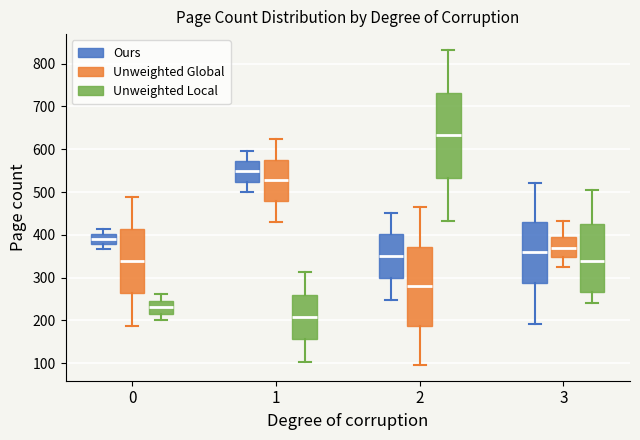

Which box has the lowest median line?

1 (Unweighted Local)